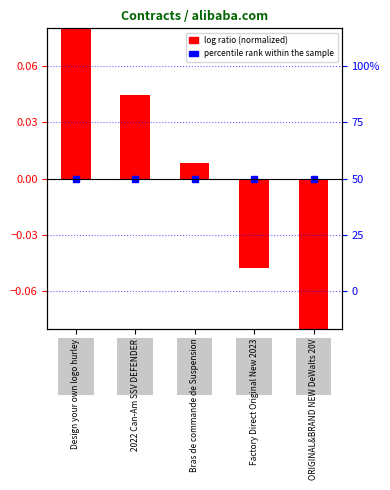

Reading left to right, extract all data points from this chart.

0.1	0.0	0.0	-0.0	-0.1